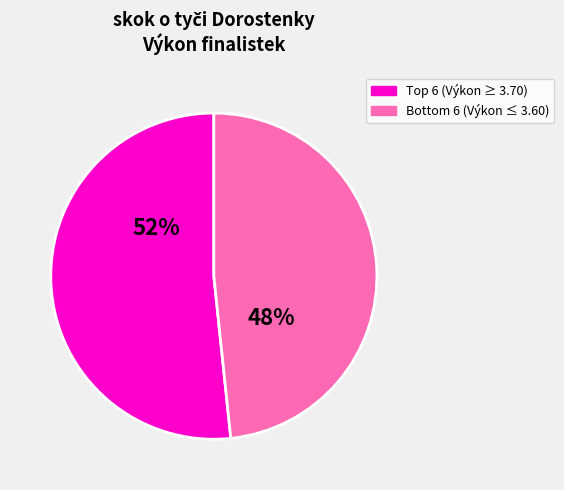

Is there any slice that represents more than half of the pie?

Yes